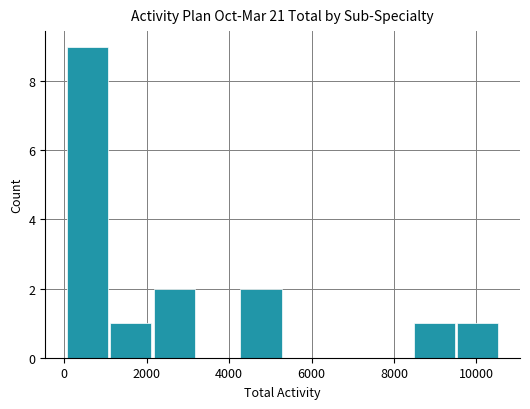

What is the maximum value shown in the chart?

9